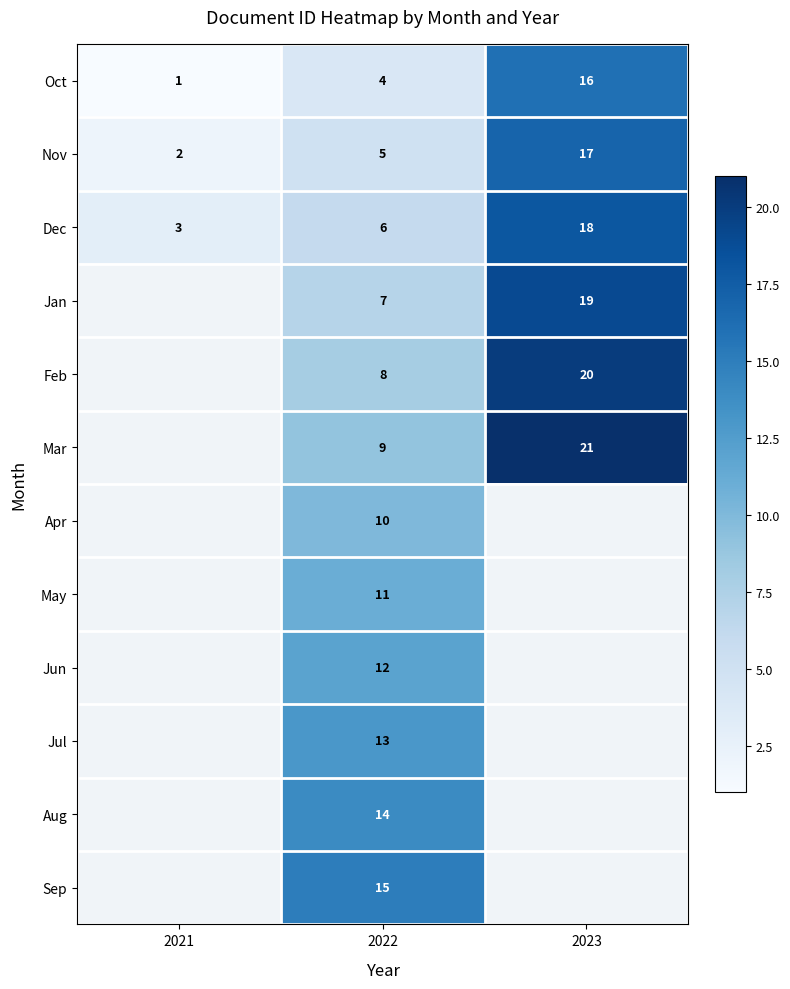

Is it true that May equals 11 at 2022?

True